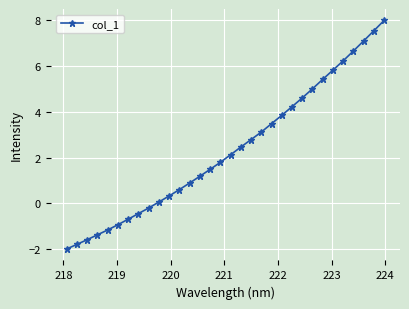

What is the difference between the maximum and minimum values?

10.0